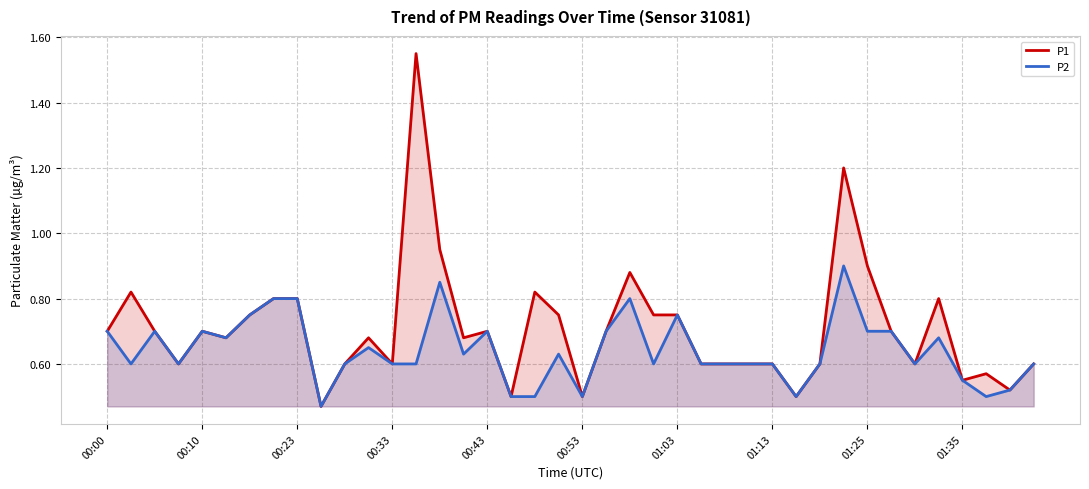

How many interior local peaks does the P1 series have?

10